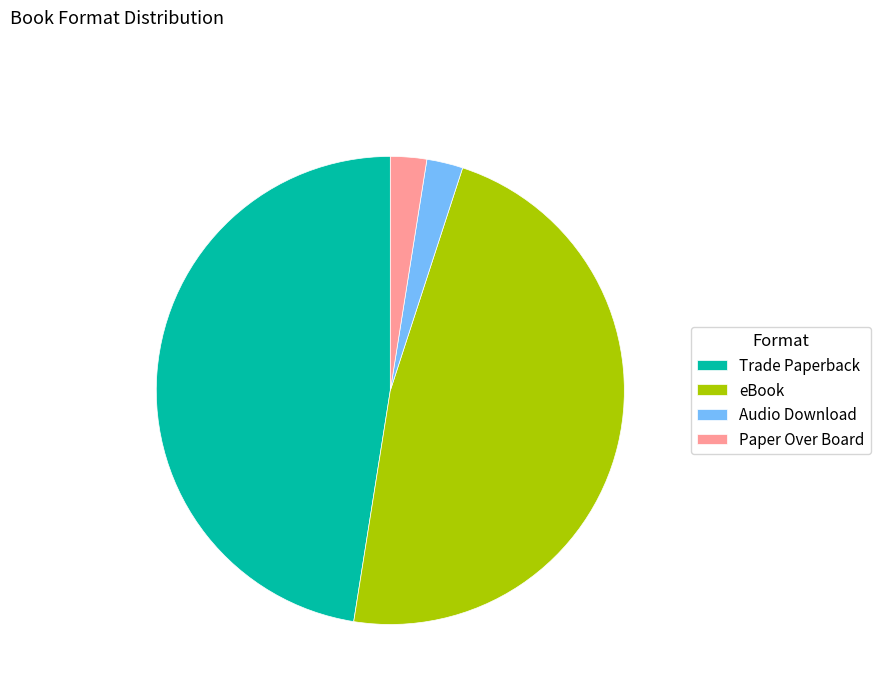

Is the sum of Audio Download and Paper Over Board greater than half?

No